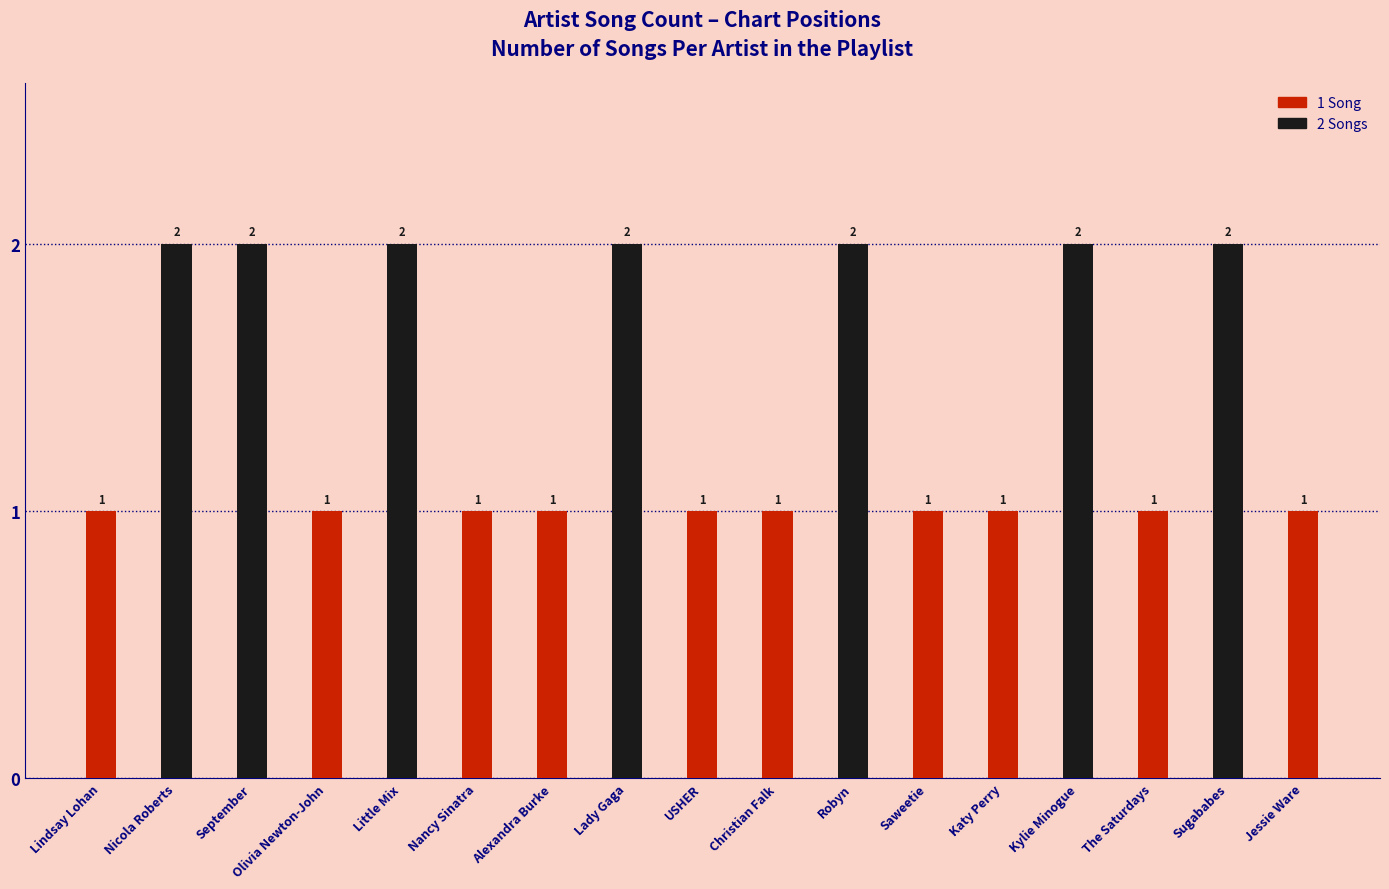

What position from the right is Lindsay Lohan?

17